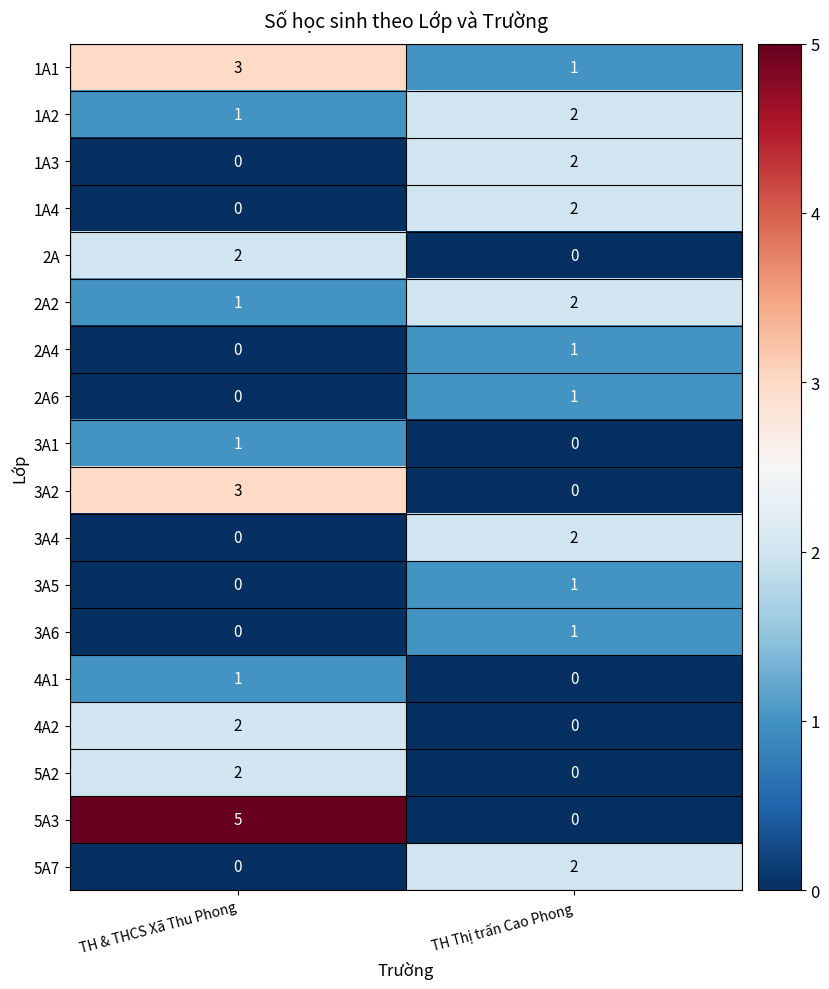

What is the difference between the 5A3 values at TH Thị trấn Cao Phong and TH & THCS Xã Thu Phong?

5